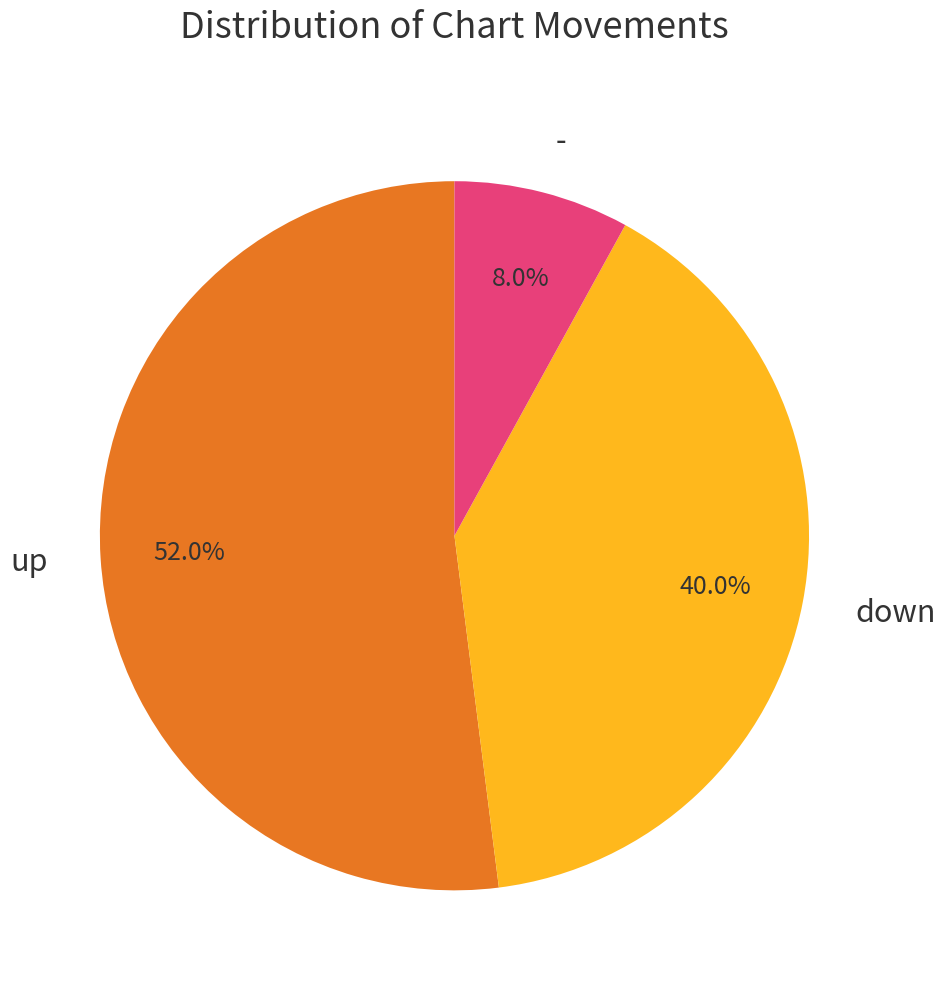

Do up and - together represent more than half of the pie?

Yes